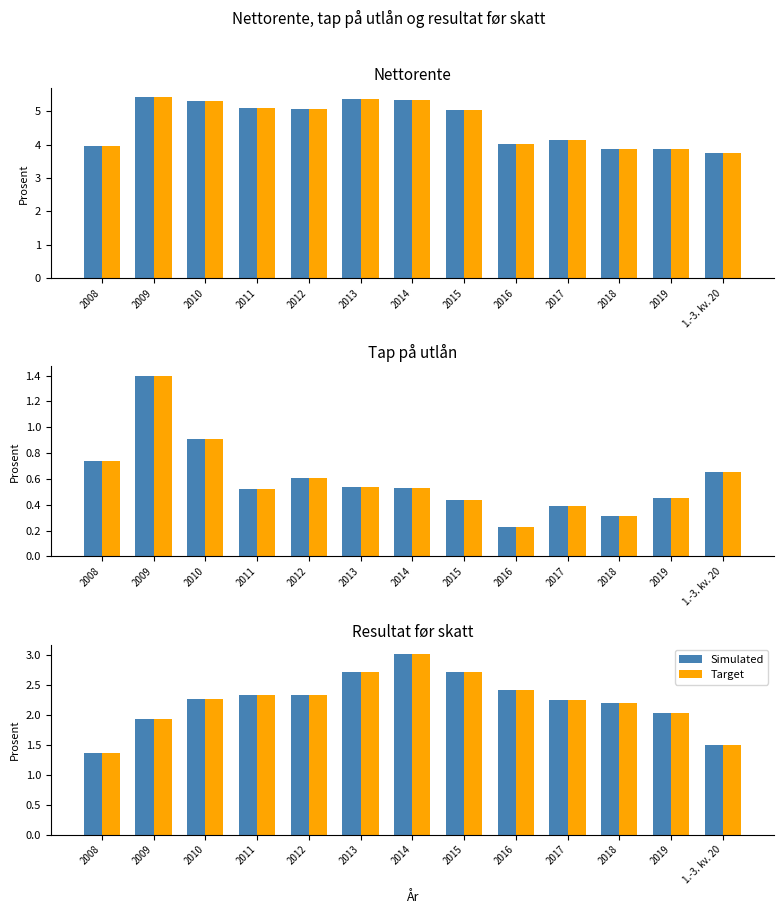

What value does the Target series have at 1.-3. kv. 20?

1.5